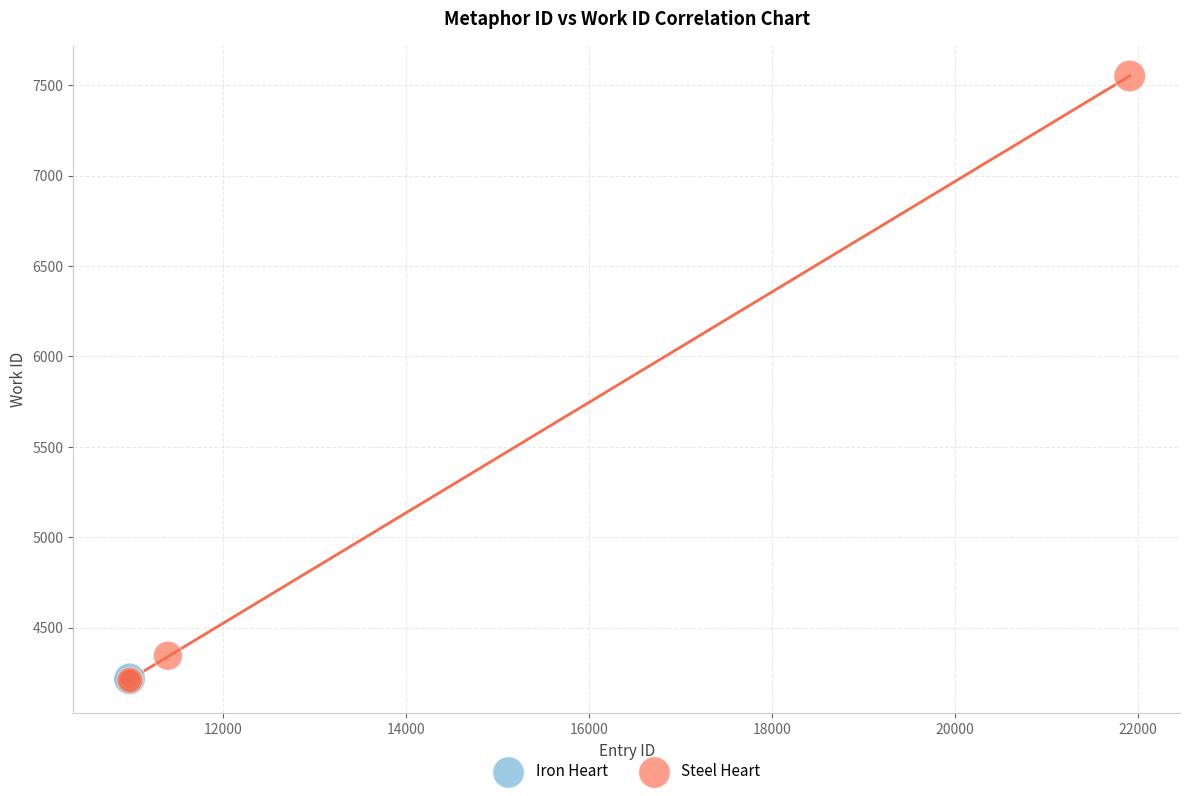

What are all the series names shown in the legend?

Iron Heart, Steel Heart